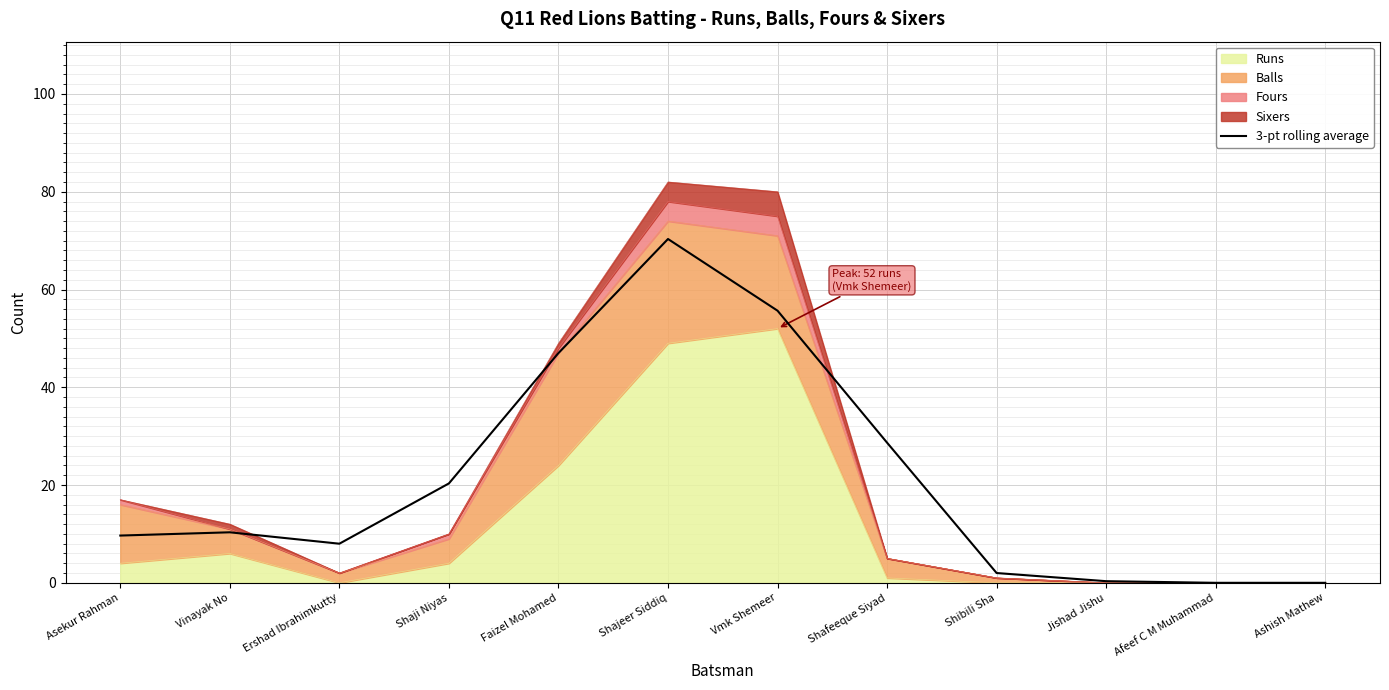

How many data points does each series have?

12